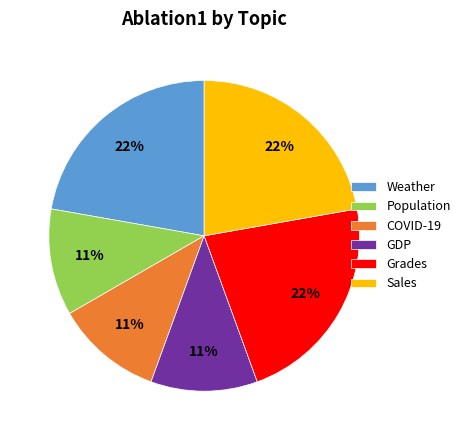

Does Weather account for over 50% of the chart?

No